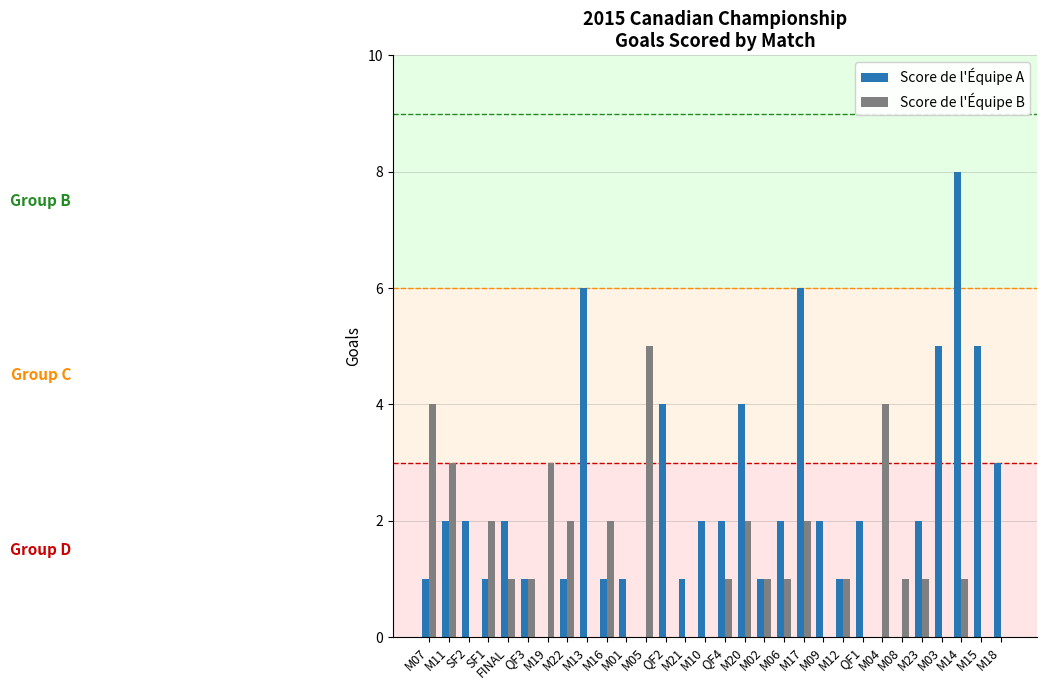

True or false: Score de l'Équipe A has a value of 2 at QF2.

False